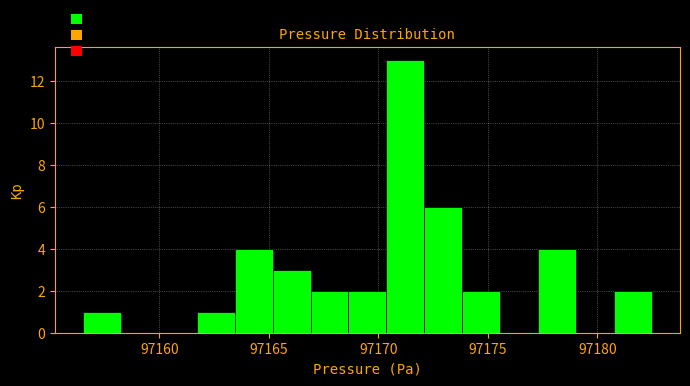

Around what value on the x-axis is the tallest bar? Give the approximate position of its centre, as read against the axis.

97171.0